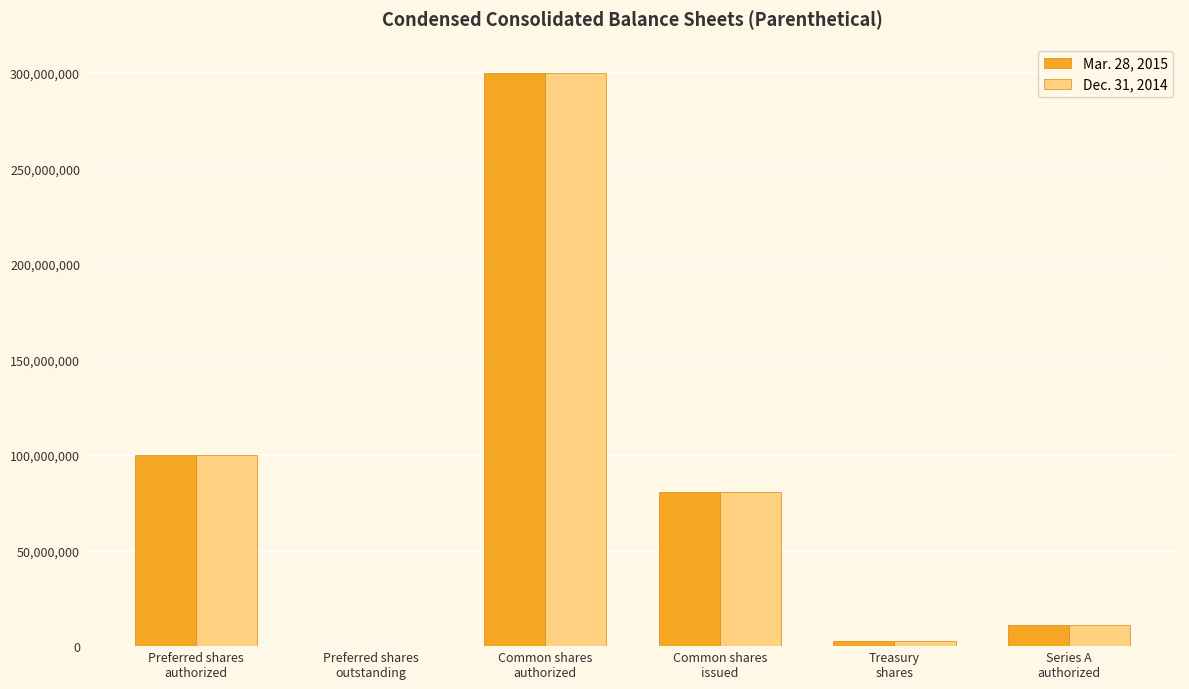

What is the total value across all series at Common shares
authorized?

600000000